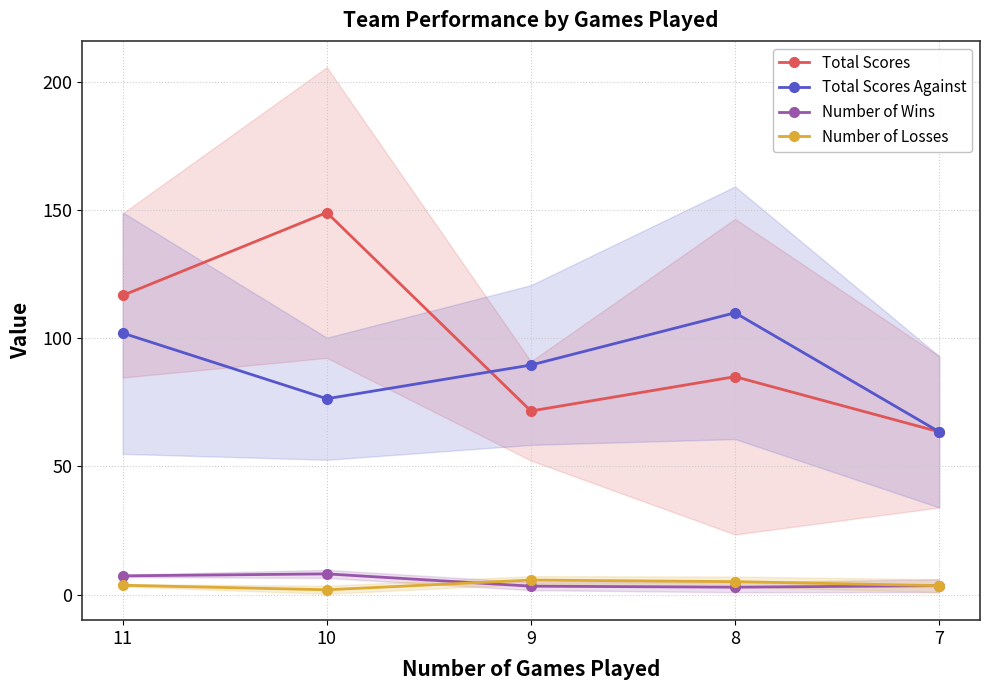

Is it true that Total Scores equals 20.6 at 9?

False